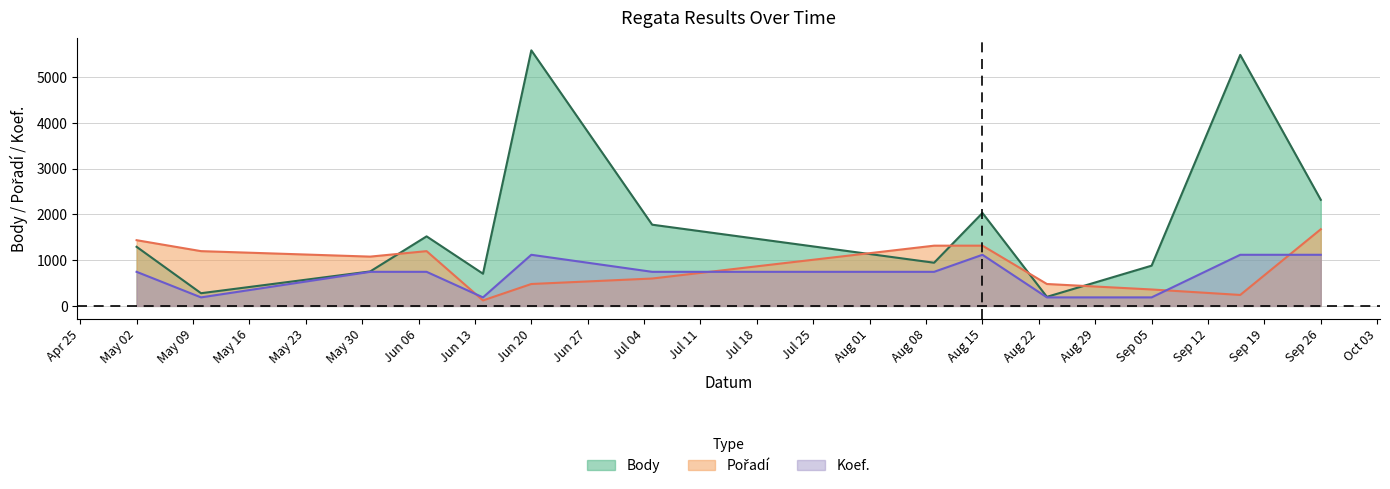

What is the value of the Pořadí point at the 10th from the left?

478.5